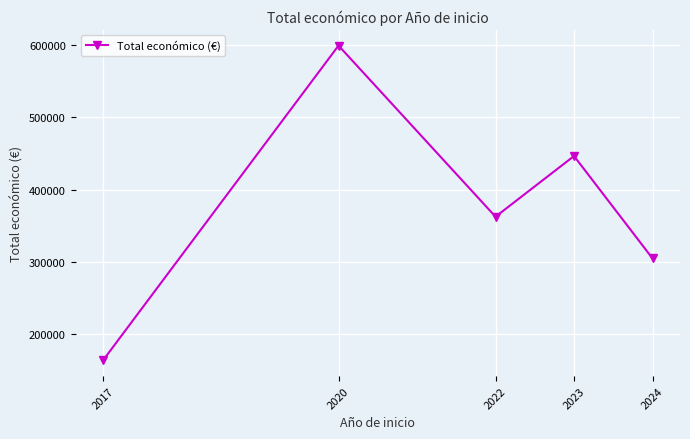

List the labels in order of value, smallest first.

2017, 2024, 2022, 2023, 2020